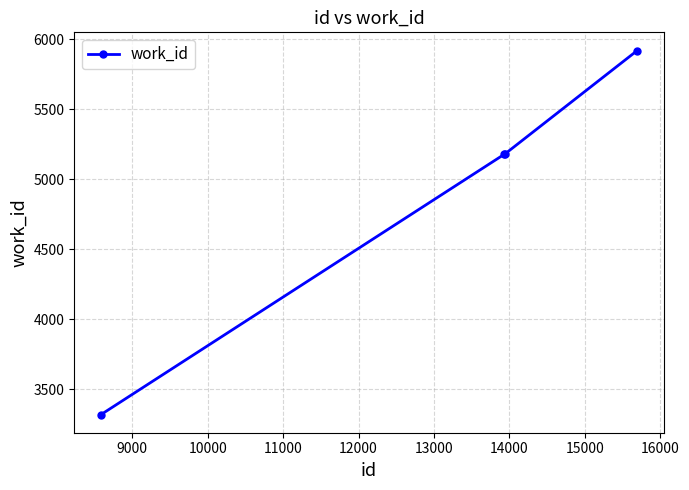

How many values are between 5178 and 5919?

3